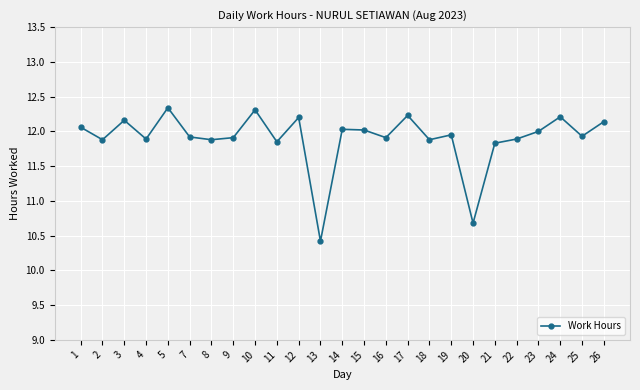

What is the value of the 11th point from the left?

12.2